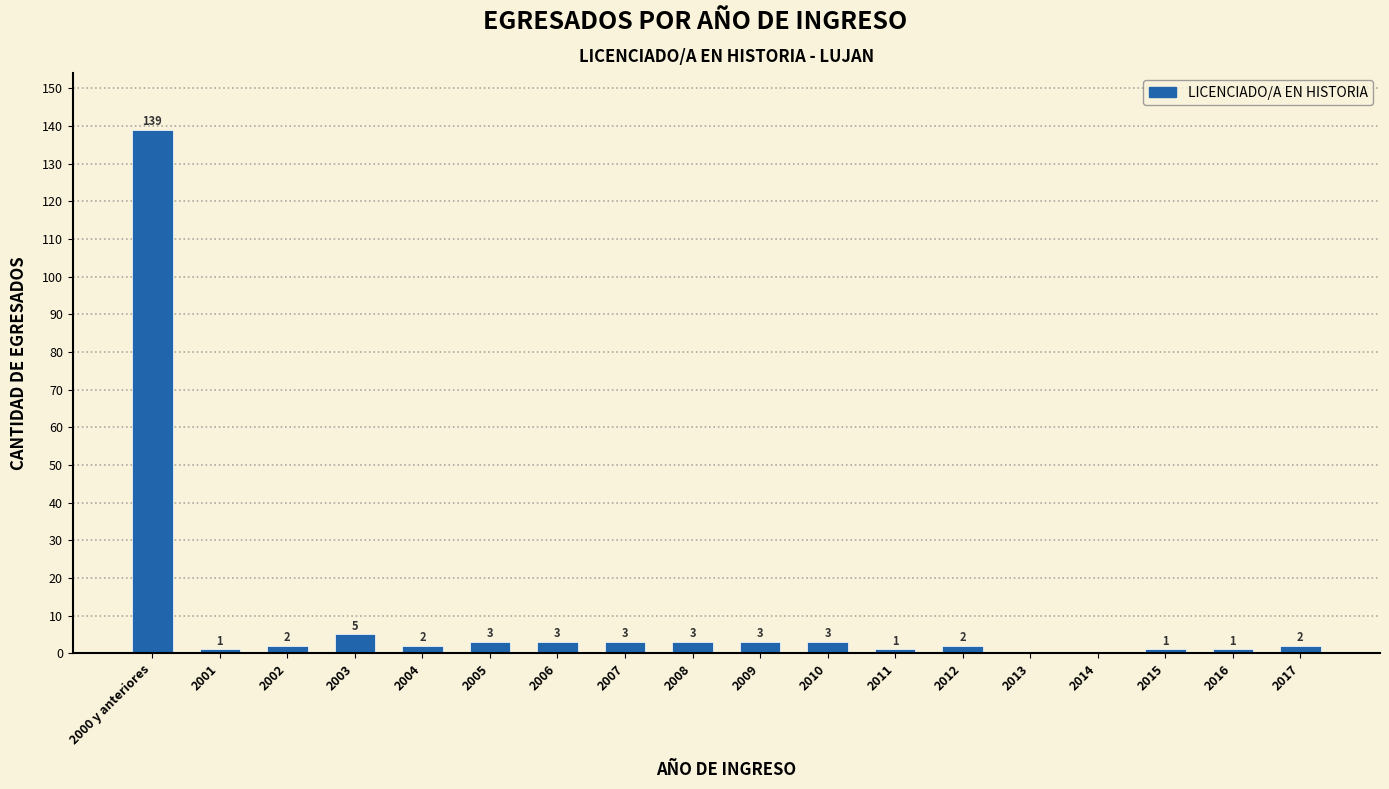

Reading right to left, extract all data points from this chart.

2017=2	2016=1	2015=1	2014=0	2013=0	2012=2	2011=1	2010=3	2009=3	2008=3	2007=3	2006=3	2005=3	2004=2	2003=5	2002=2	2001=1	2000 y anteriores=139